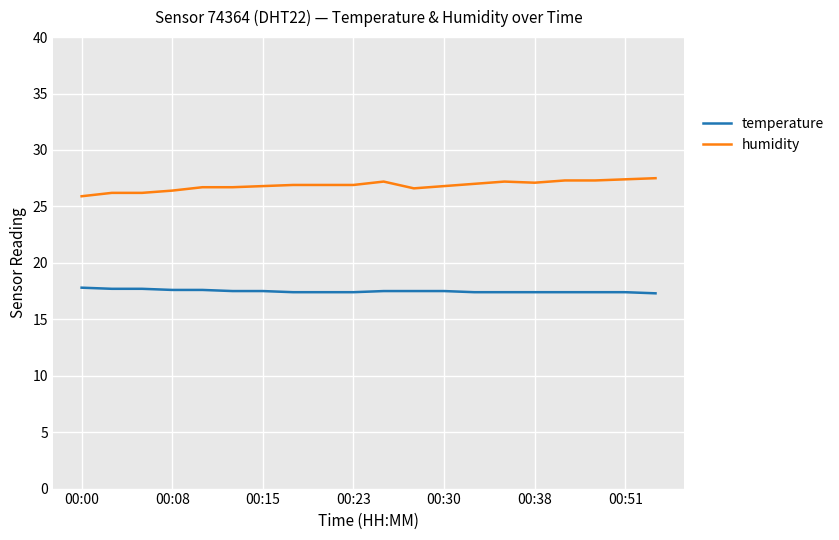

Which series has the largest total across all categories?

humidity